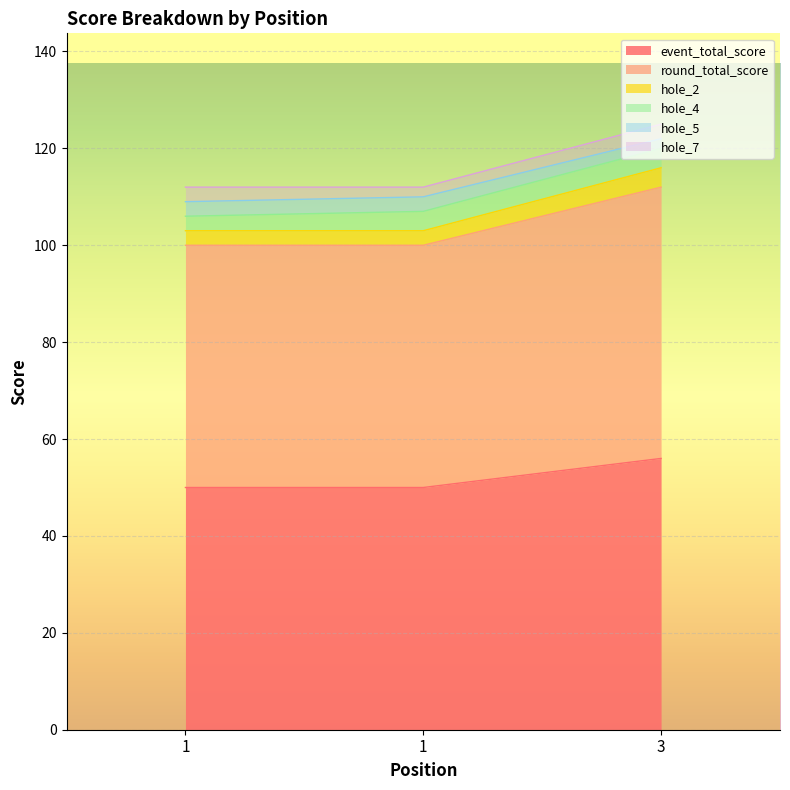

At which label is event_total_score closest to 53?

1